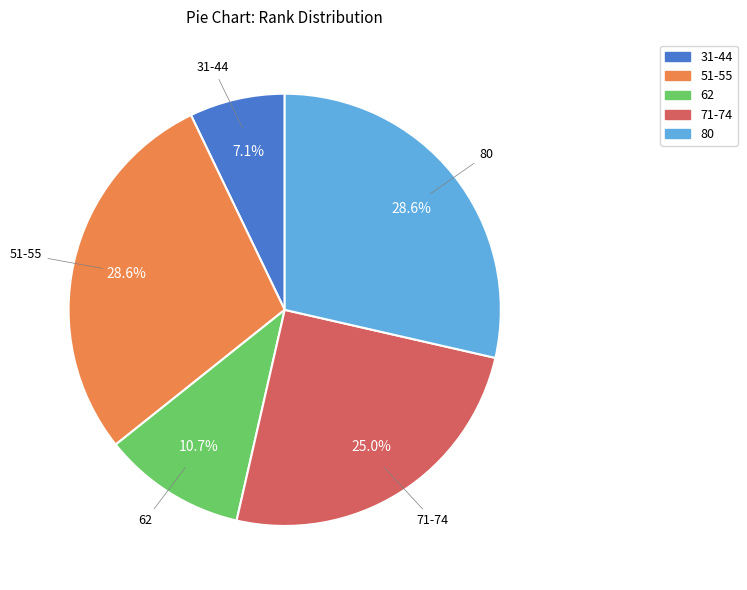

Does any single category account for the majority?

No